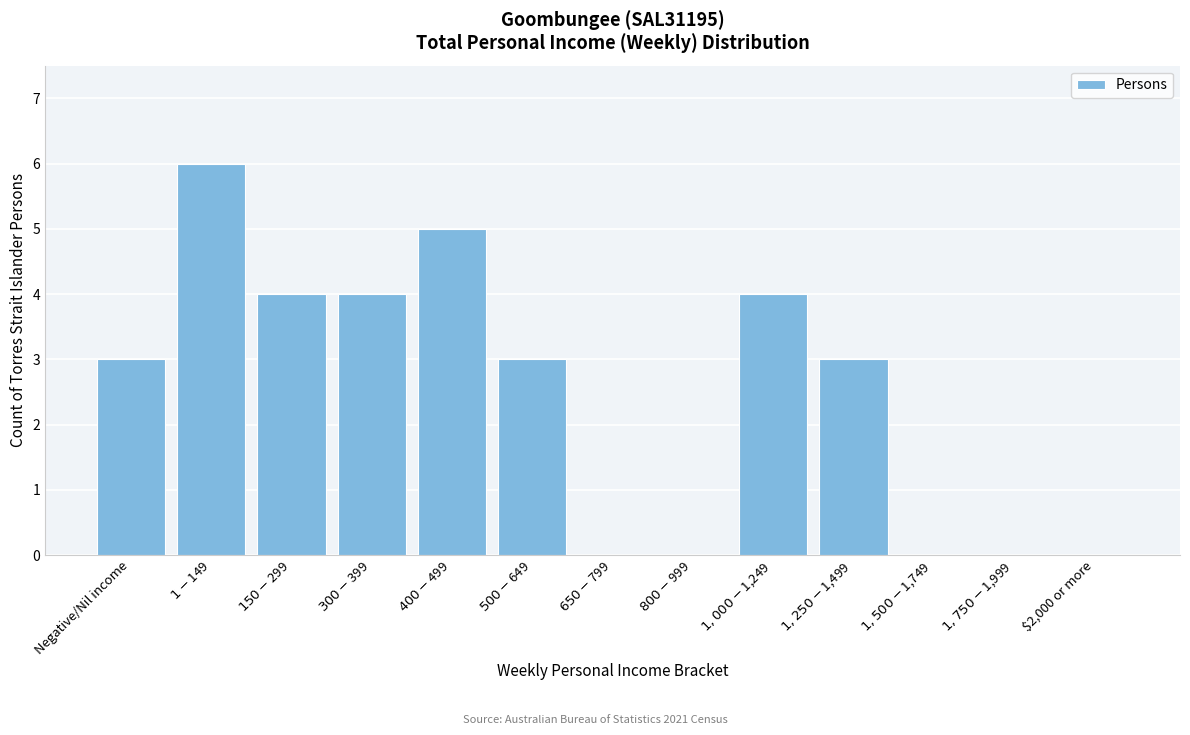

What is the sum of all values?

32